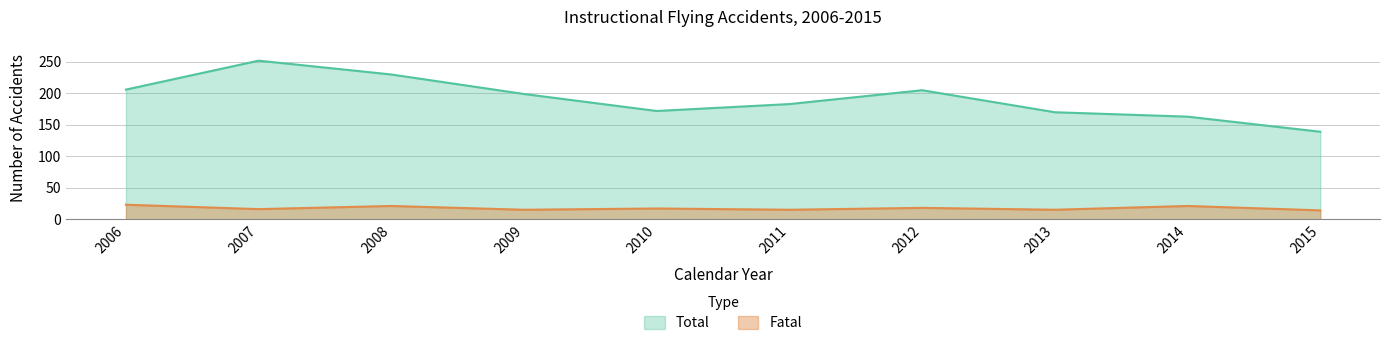

Count the number of data series in this chart.

2